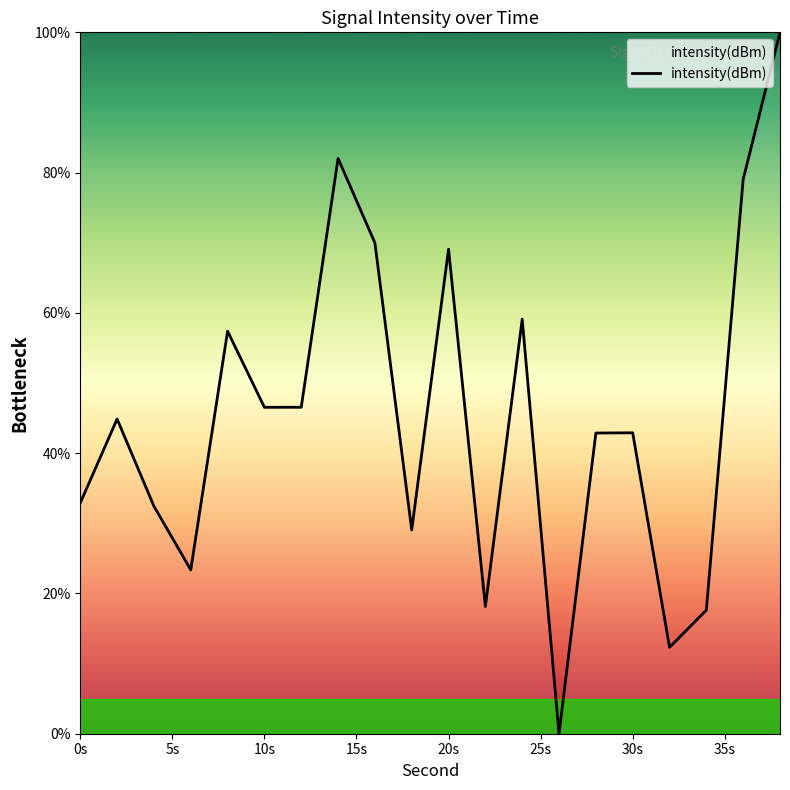

What is the difference between the maximum and minimum values?

100.0